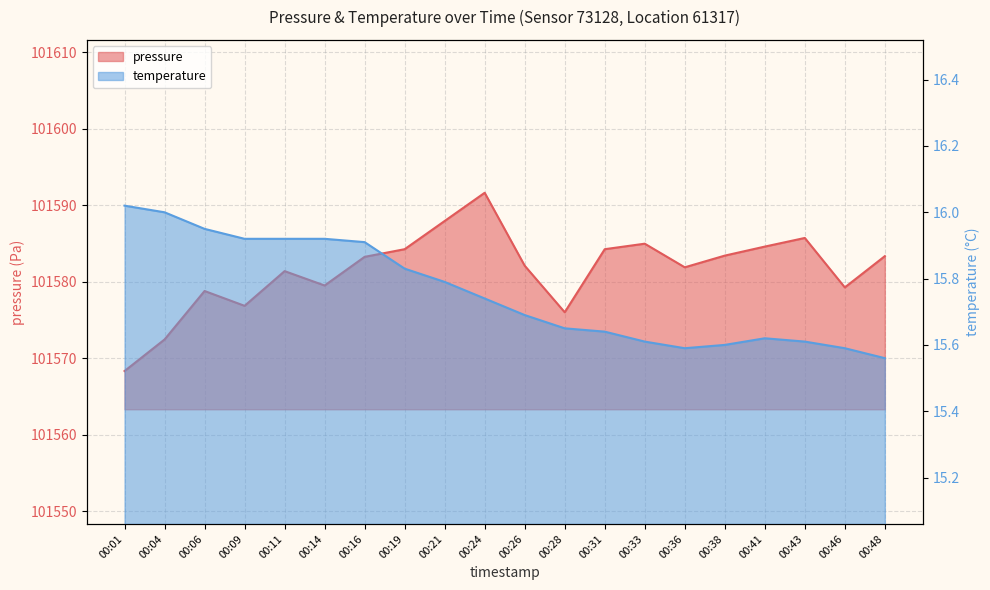

How many lines are shown in the chart?

2